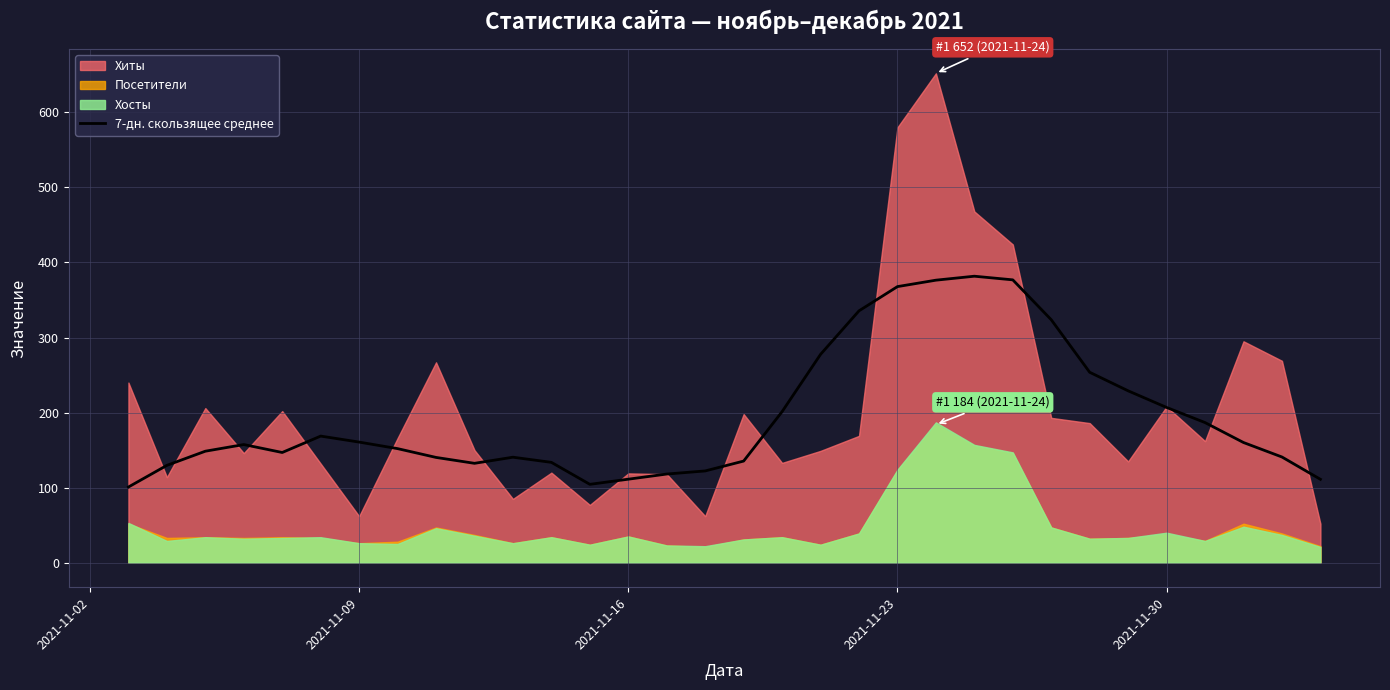

What is the lowest value of the 7-дн. скользящее среднее series?

100.9